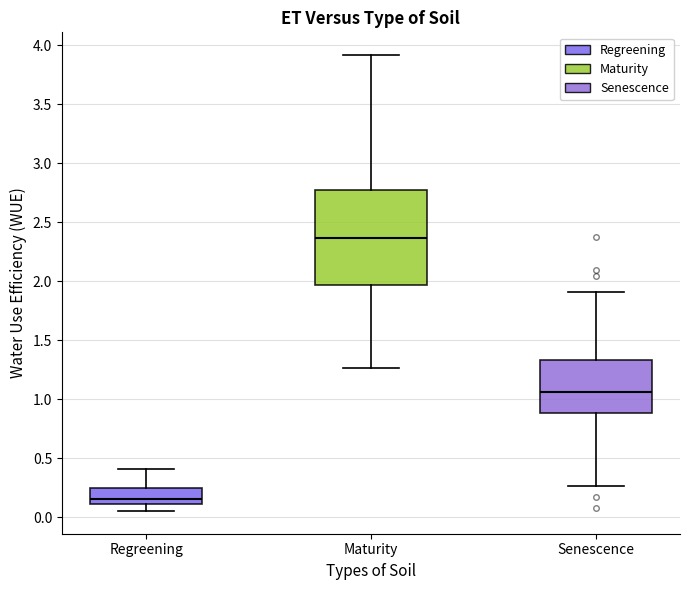

Comparing the boxes themselves (not the whiskers), which one is the tallest?

Maturity